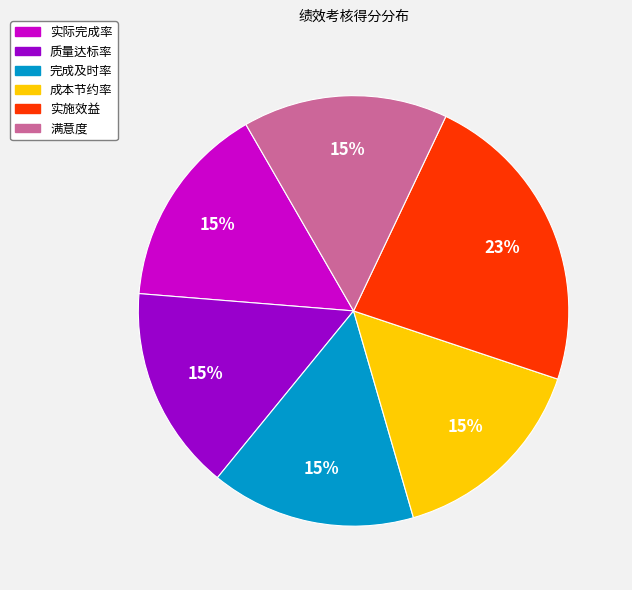

Approximately how many times larger is the value at 质量达标率 compared to 满意度?

1.0